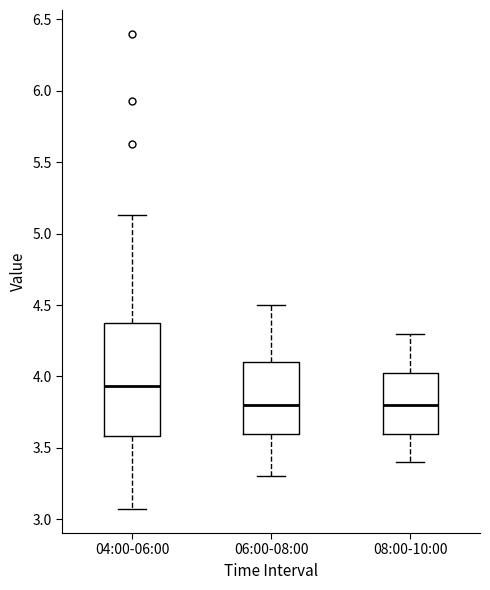

Which box is the tallest, from its lower edge to its upper edge?

04:00-06:00